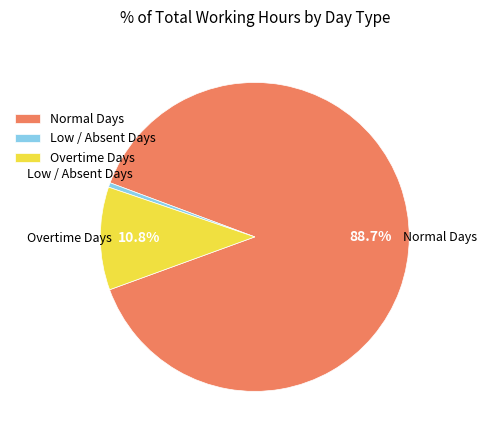

Which has a higher value, Low / Absent Days or Normal Days?

Normal Days